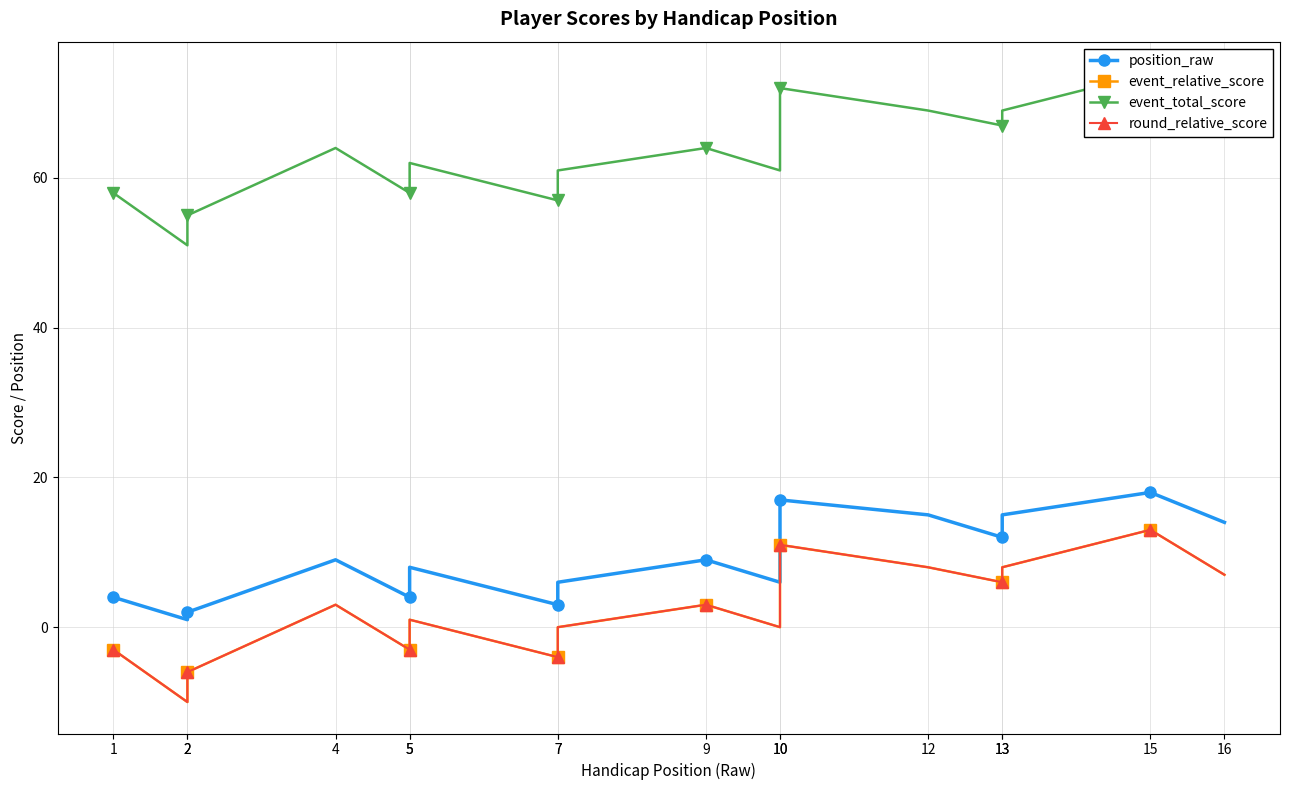

Reading right to left, what are all the values shown in this chart?

position_raw: 14	18	15	12	15	17	6	9	6	3	8	4	9	2	1	4
event_relative_score: 7	13	8	6	8	11	0	3	0	-4	1	-3	3	-6	-10	-3
event_total_score: 68	74	69	67	69	72	61	64	61	57	62	58	64	55	51	58
round_relative_score: 7	13	8	6	8	11	0	3	0	-4	1	-3	3	-6	-10	-3